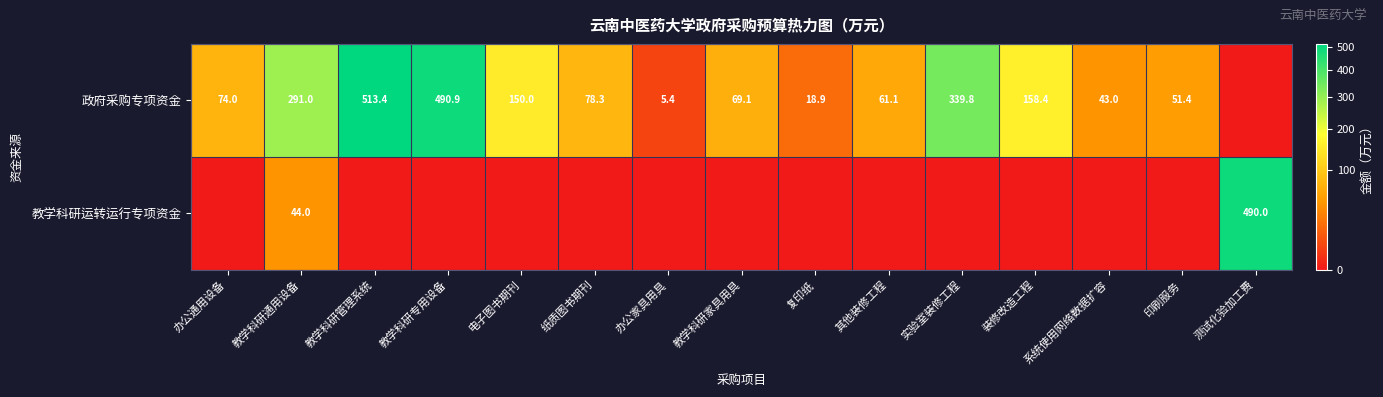

Is it true that 政府采购专项资金 equals 490.9 at 教学科研专用设备?

True